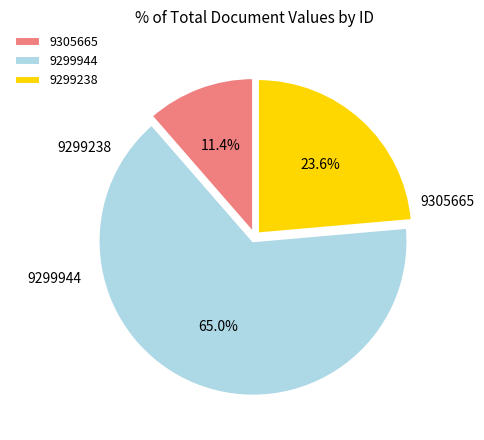

What is the ratio of the value at 9305665 to the value at 9299944?

0.2